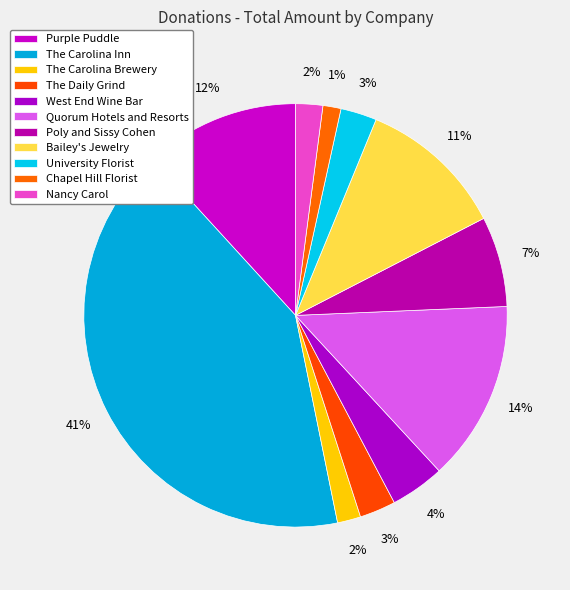

Count the number of slices in the pie.

11